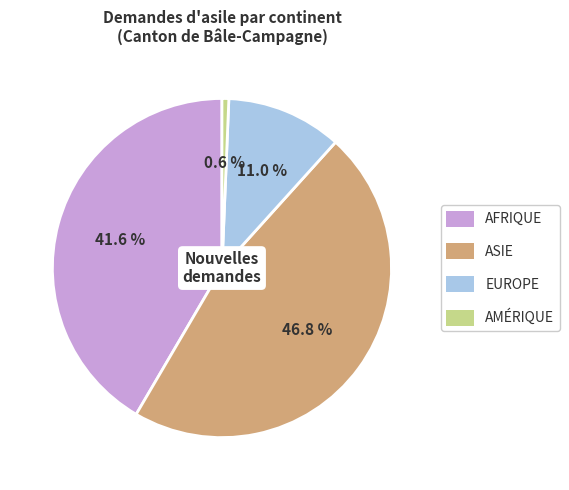

Does any single category account for the majority?

No